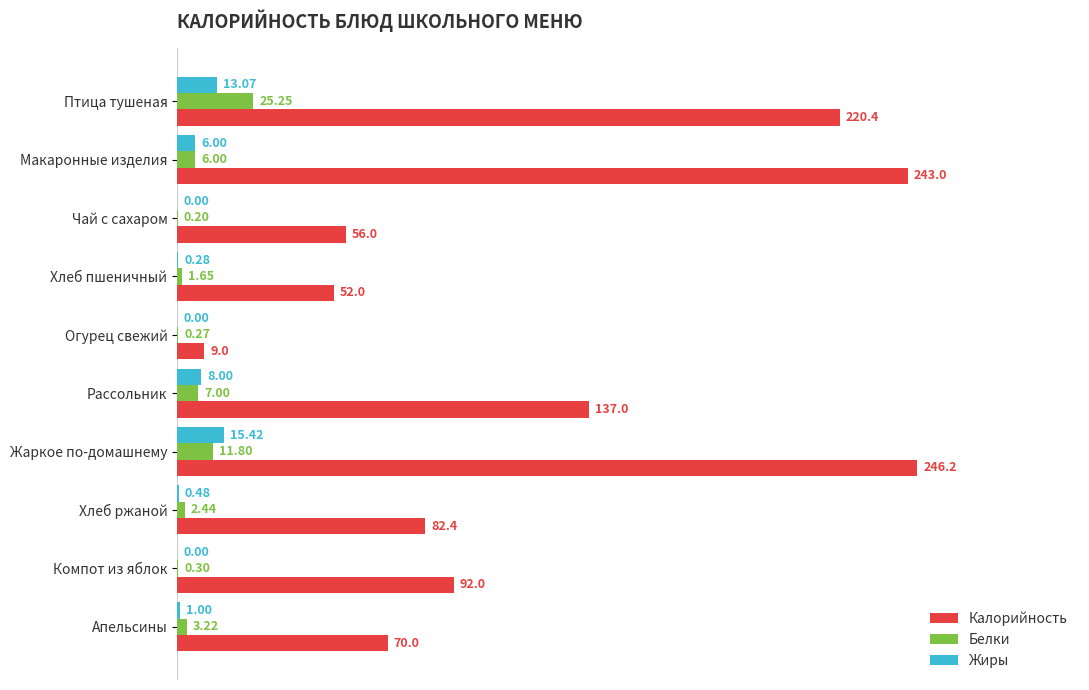

How many data points in Белки are above 3?

5